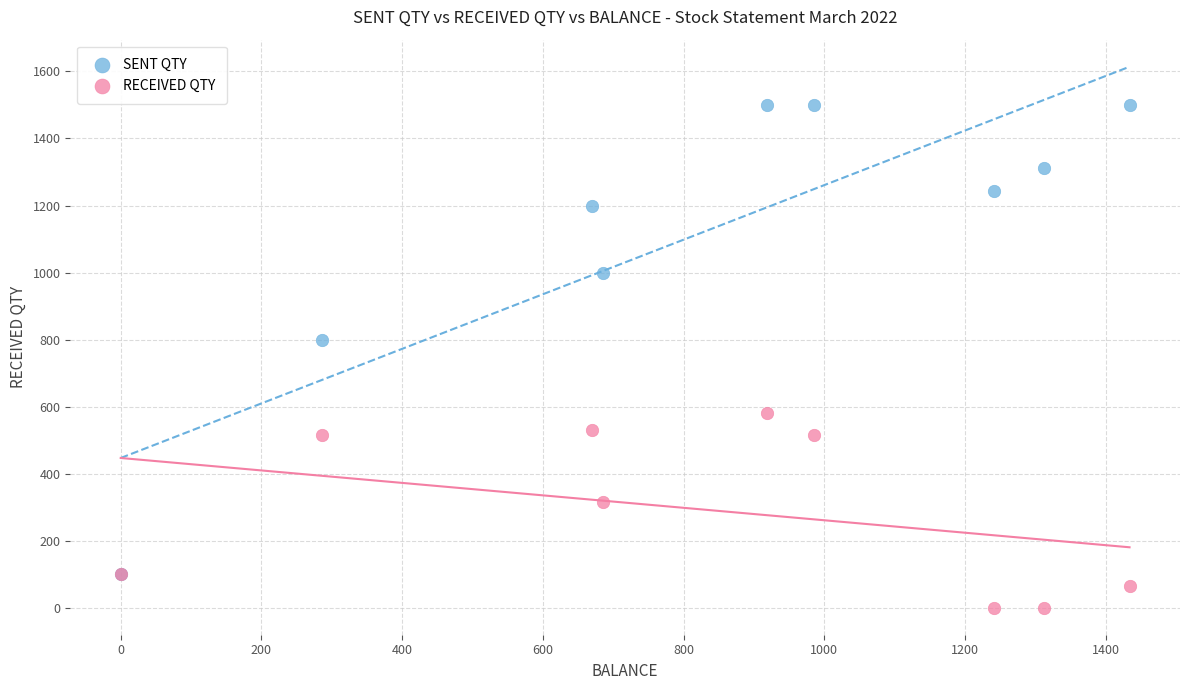

Across all series, what Y value is closest to 750?

800